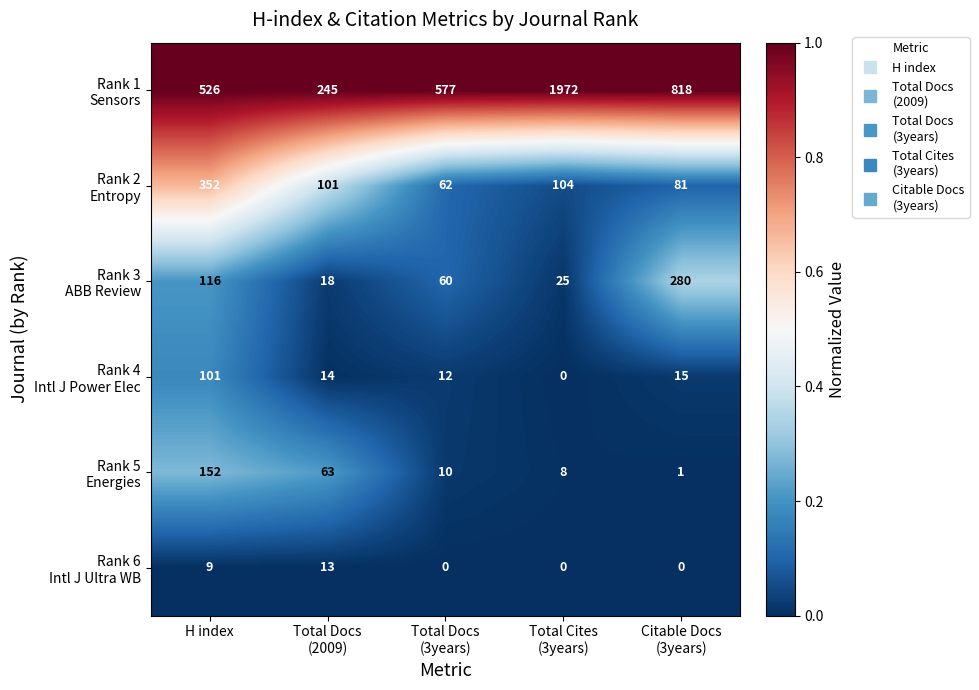

What is the maximum value shown in the chart?

1972